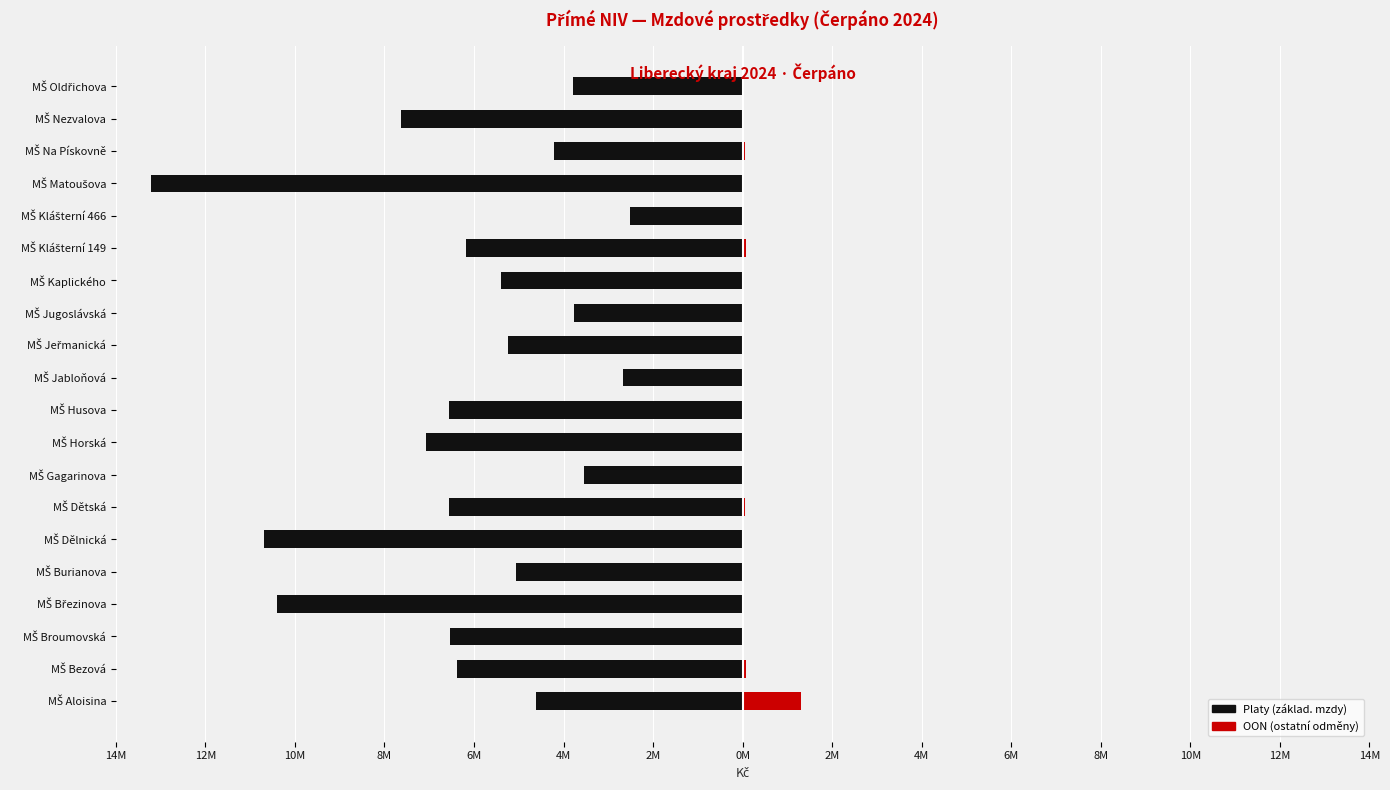

Reading left to right, what are all the values shown in this chart?

Platy: -4606138	-6373570	-6540726	-10402058	-5055153	-10687768	-6556151	-3553088	-7073172	-6555966	-2661230	-5250811	-3758970	-5405865	-6167996	-2524654	-13215218	-4217206	-7636417	-3785570
OON: 1294185	83333	4000	0	0	0	54166	0	0	0	16667	0	0	15750	66667	0	0	62500	0	0